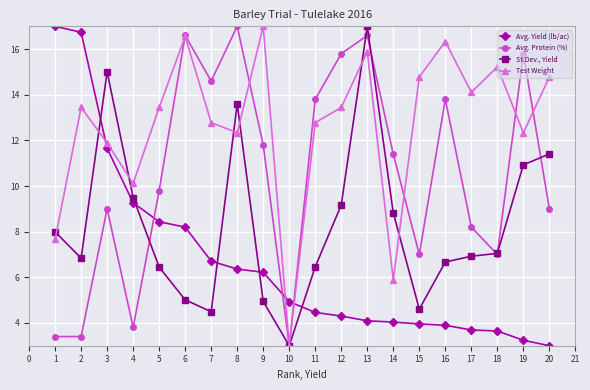

The value of Avg. Protein (%) at 11 is 26.7. True or false?

False